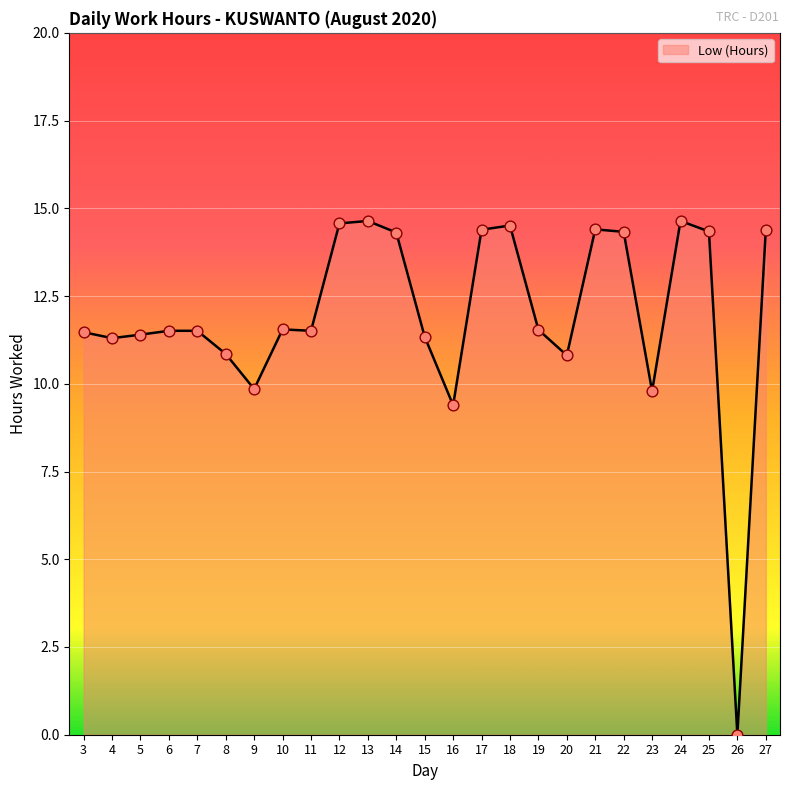

Approximately how many times larger is the value at 6 compared to 18?

0.8